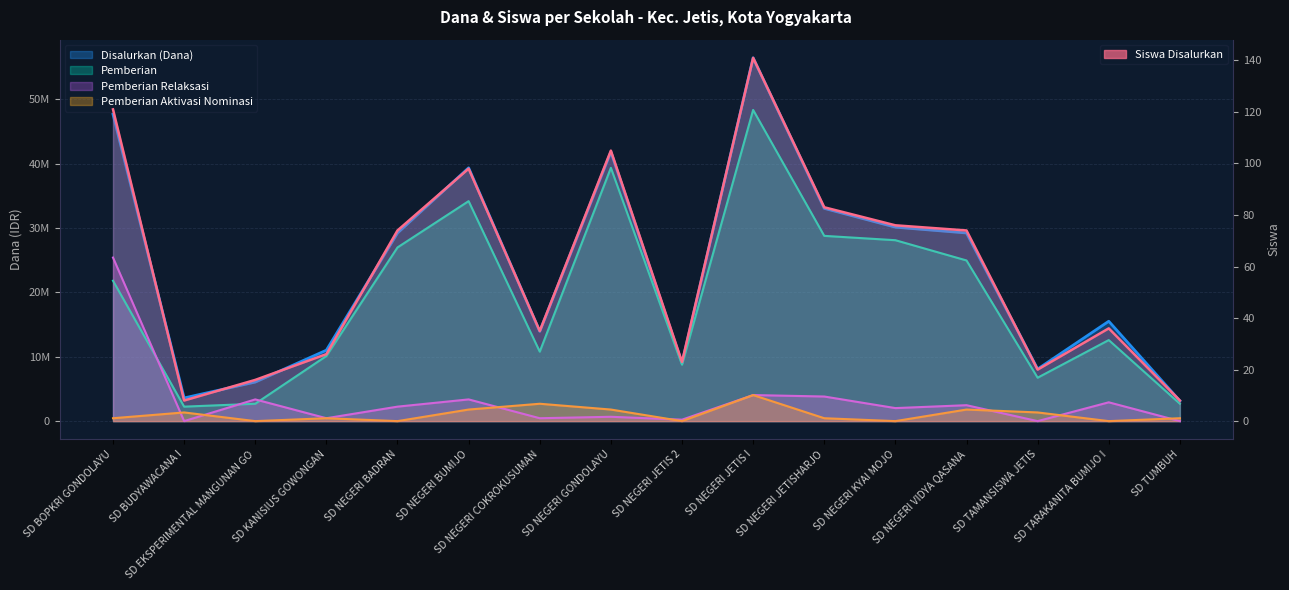

What is the maximum value for Pemberian Relaksasi?

25425000